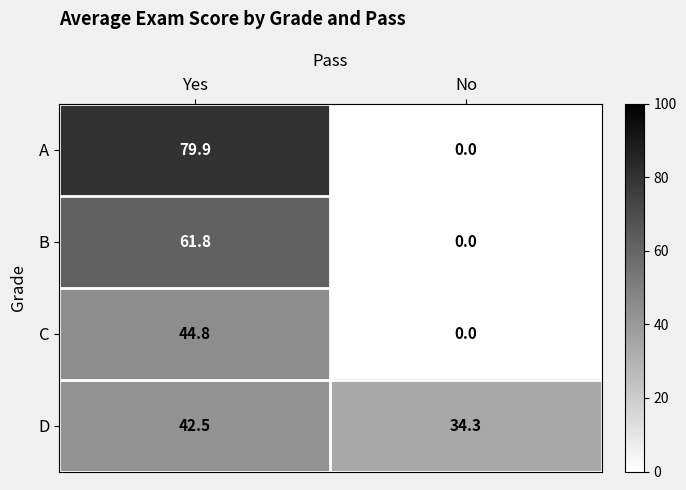

Reading left to right, transcribe all the data shown in this chart.

A: Yes=79.9	No=0.0
B: Yes=61.8	No=0.0
C: Yes=44.8	No=0.0
D: Yes=42.5	No=34.3